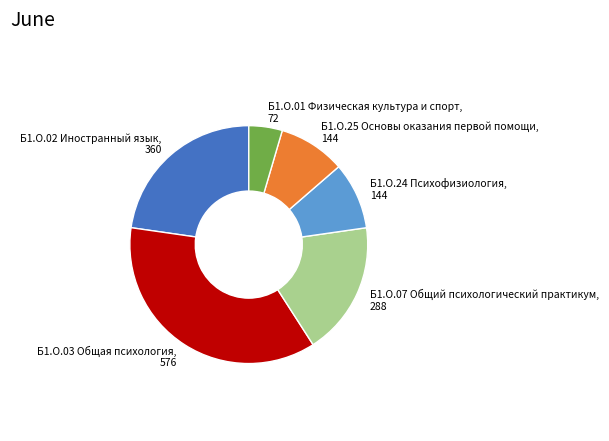

Does Б1.О.24 Психофизиология, 144 represent more than half of the total?

No